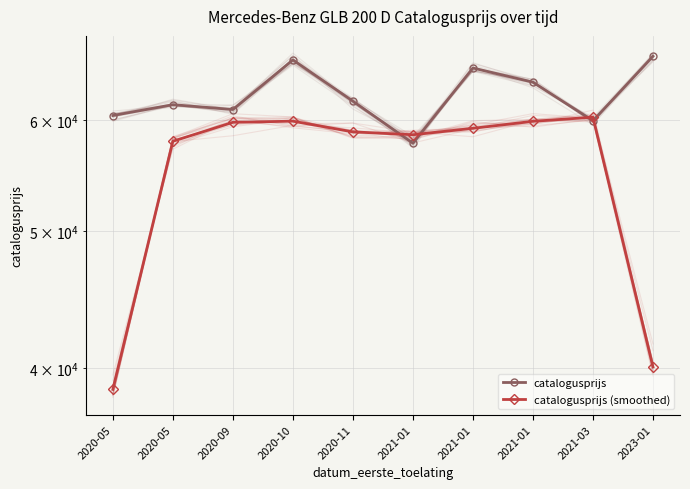

True or false: catalogusprijs (smoothed) and catalogusprijs intersect in this chart.

True